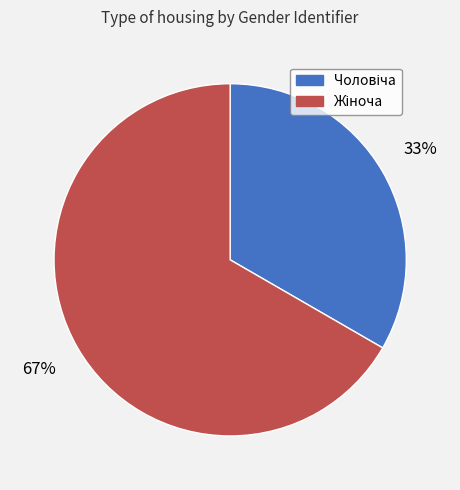

Is there a majority slice in this chart?

Yes